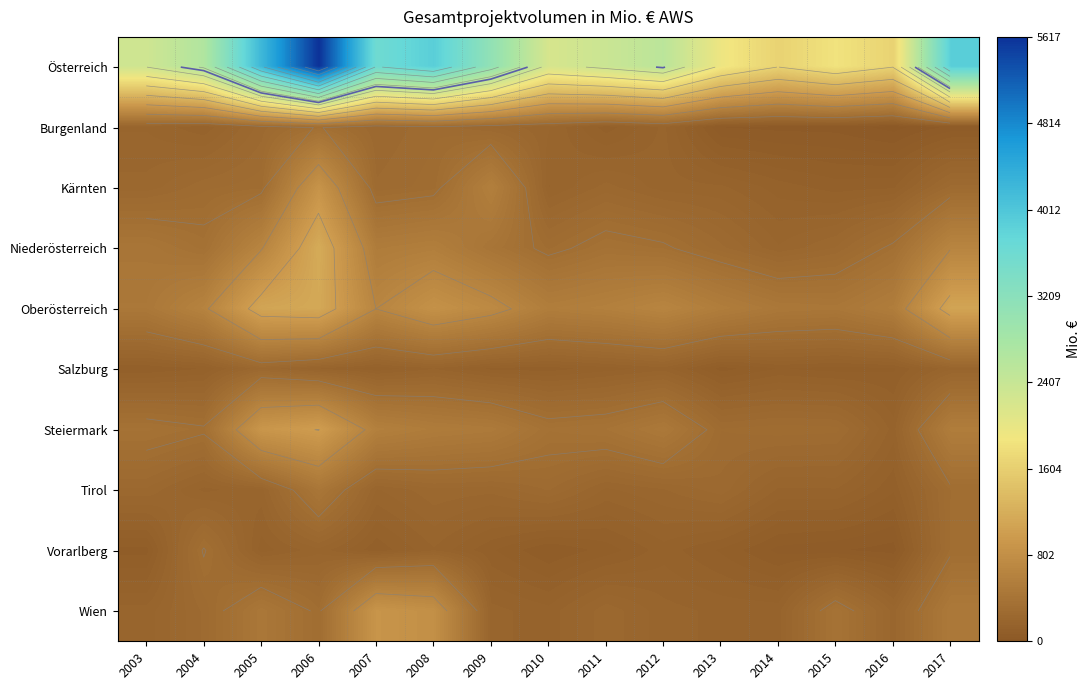

Which category has the highest value across all series?

2006